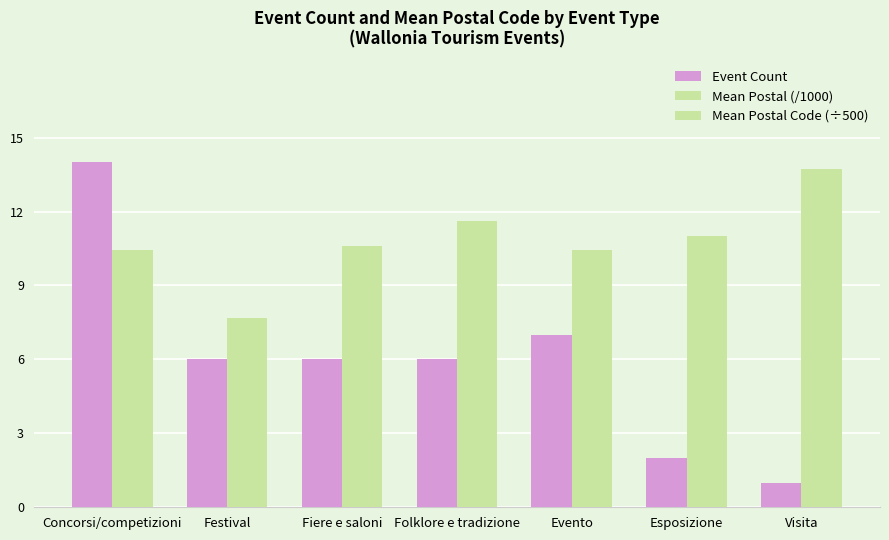

Which series changed the most between Concorsi/competizioni and Fiere e saloni?

Mean Postal (/1000)